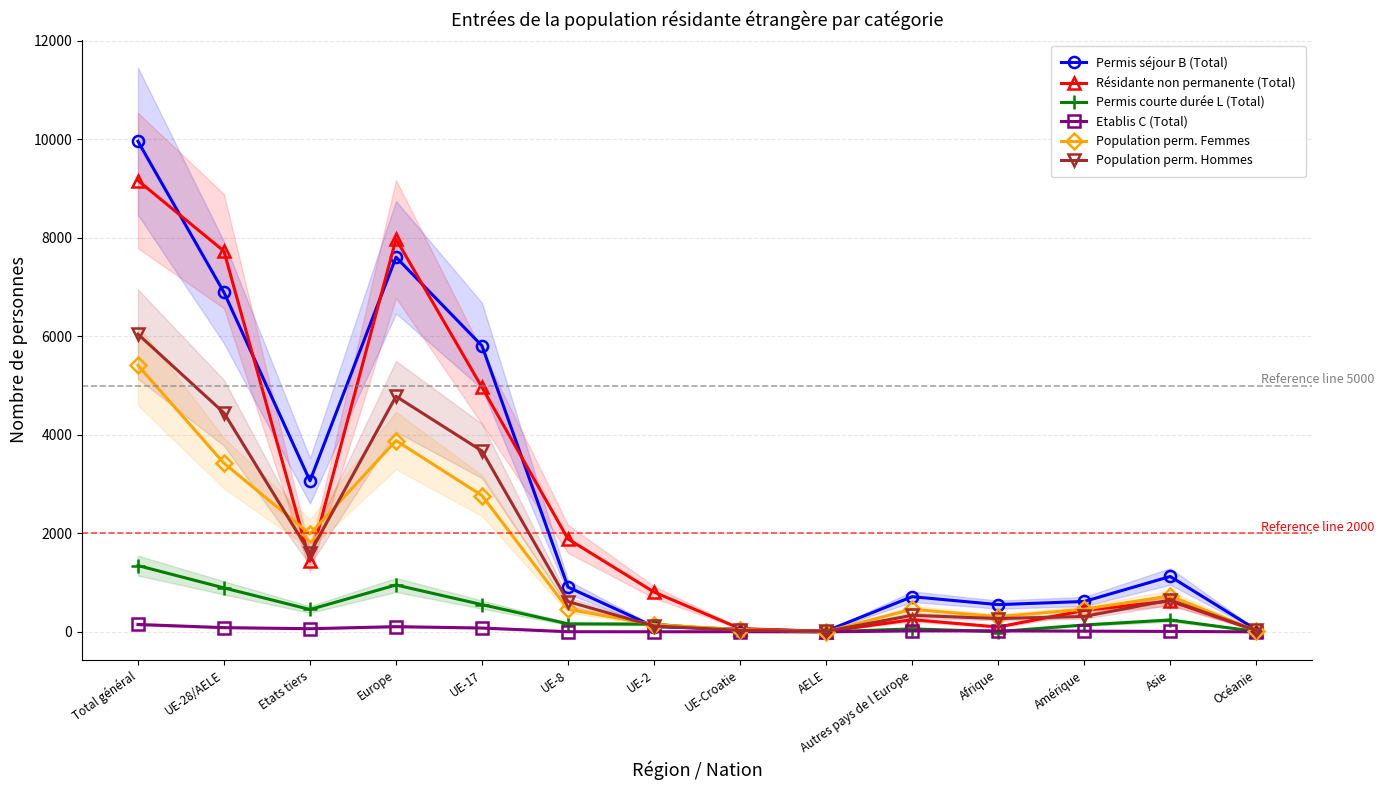

Reading right to left, transcribe all the data shown in this chart.

Permis séjour B (Total): Océanie=44	Asie=1124	Amérique=617	Afrique=553	Autres pays de l Europe=714	AELE=16	UE-Croatie=55	UE-2=107	UE-8=908	UE-17=5806	Europe=7606	Etats tiers=3066	UE-28/AELE=6892	Total général=9958
Résidante non permanente (Total): Océanie=25	Asie=626	Amérique=434	Afrique=99	Autres pays de l Europe=247	AELE=6	UE-Croatie=67	UE-2=807	UE-8=1885	UE-17=4963	Europe=7975	Etats tiers=1434	UE-28/AELE=7728	Total général=9162
Permis courte durée L (Total): Océanie=8	Asie=241	Amérique=140	Afrique=5	Autres pays de l Europe=60	AELE=1	UE-Croatie=18	UE-2=157	UE-8=163	UE-17=553	Europe=952	Etats tiers=454	UE-28/AELE=892	Total général=1346
Etablis C (Total): Océanie=0	Asie=9	Amérique=15	Afrique=20	Autres pays de l Europe=20	AELE=0	UE-Croatie=3	UE-2=2	UE-8=3	UE-17=78	Europe=106	Etats tiers=64	UE-28/AELE=86	Total général=150
Population perm. Femmes: Océanie=24	Asie=729	Amérique=460	Afrique=308	Autres pays de l Europe=459	AELE=7	UE-Croatie=45	UE-2=147	UE-8=459	UE-17=2766	Europe=3883	Etats tiers=1986	UE-28/AELE=3424	Total général=5410
Population perm. Hommes: Océanie=28	Asie=645	Amérique=312	Afrique=270	Autres pays de l Europe=335	AELE=10	UE-Croatie=31	UE-2=119	UE-8=615	UE-17=3671	Europe=4781	Etats tiers=1598	UE-28/AELE=4446	Total général=6044